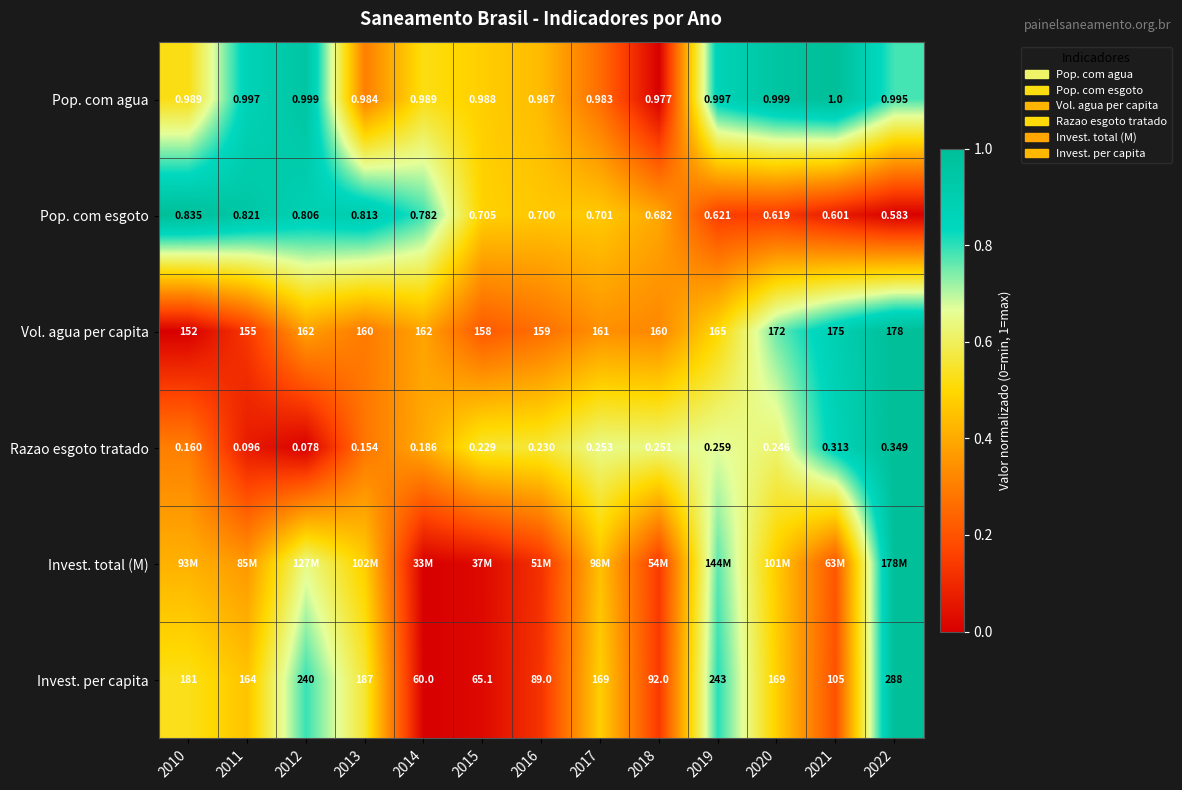

How many distinct data groups are displayed?

6